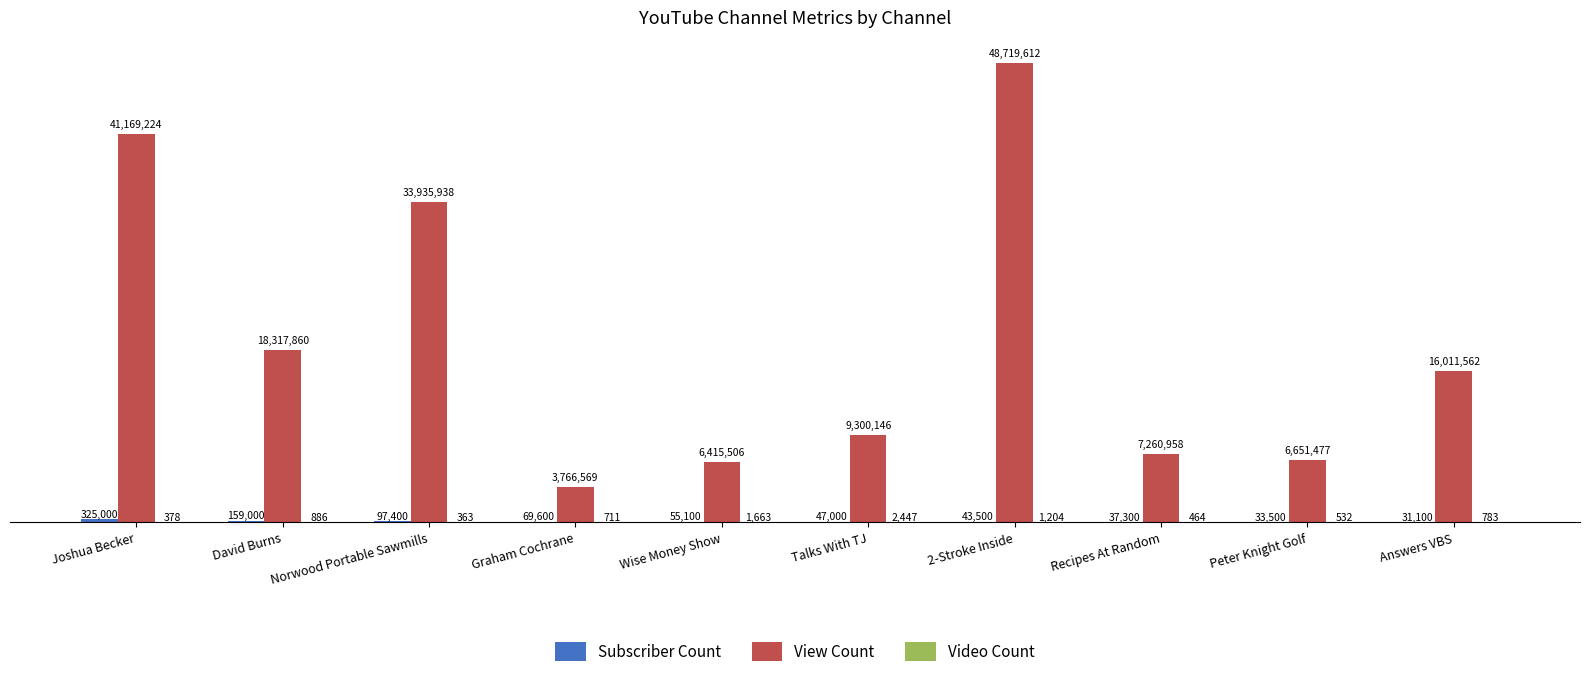

The Video Count series shows 151 at Recipes At Random. True or false?

False